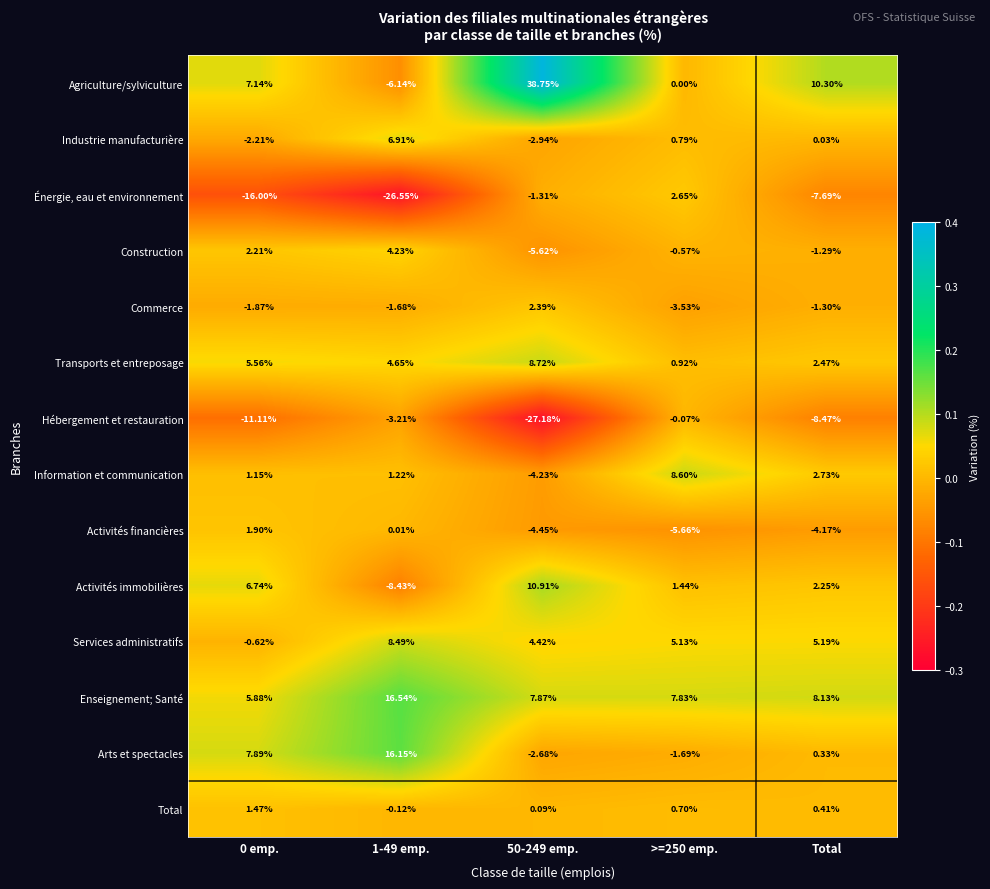

How many values in the Hébergement et restauration series exceed -8?

2